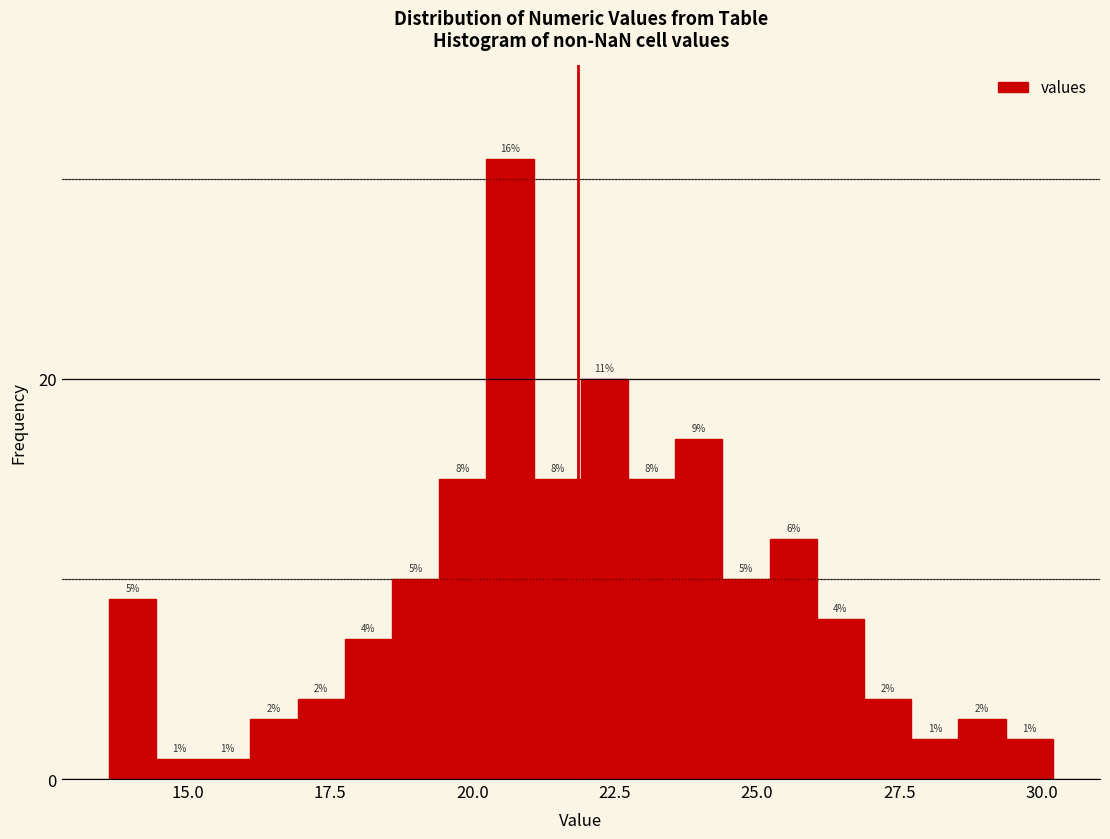

Read against the x-axis, roughly where is the centre of the tallest bar?

20.5